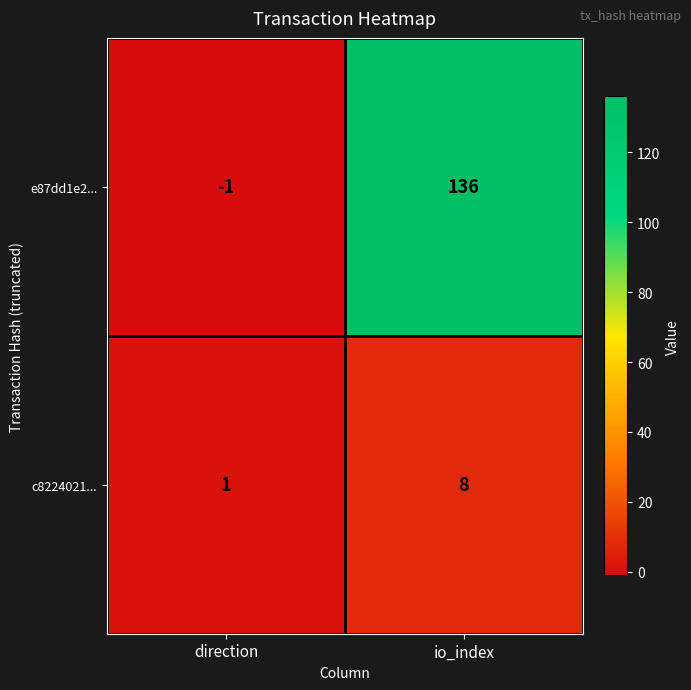

Count the number of data series in this chart.

2